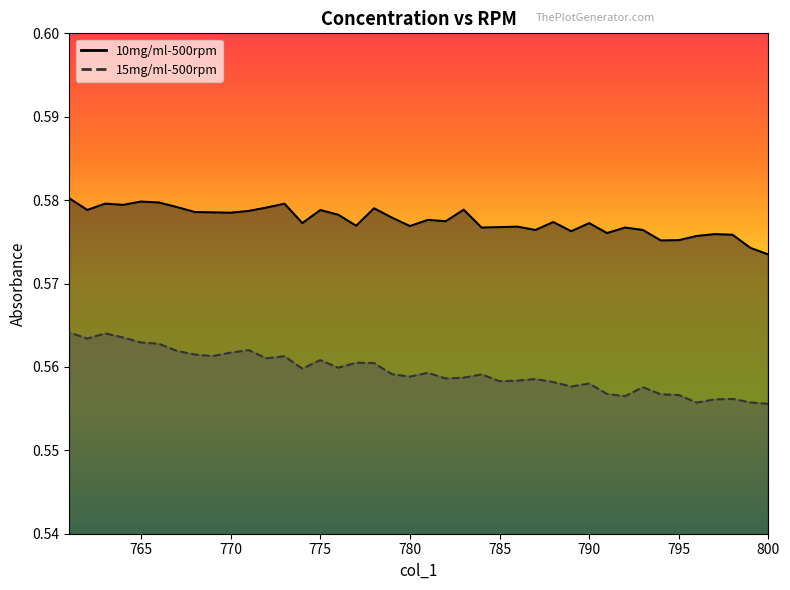

At which label is 15mg/ml-500rpm closest to 0?

800